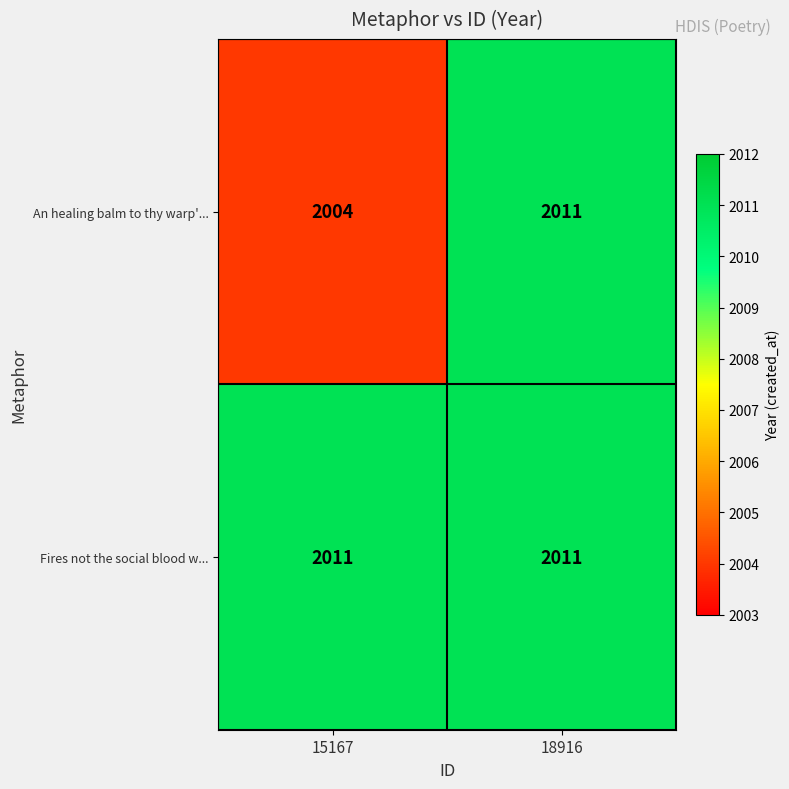

What is the greatest value displayed?

2011